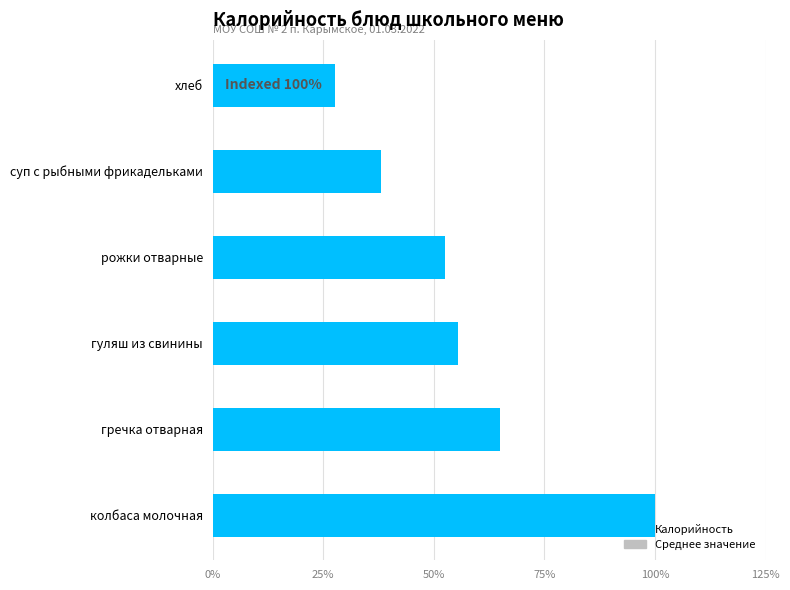

Which label corresponds to the smallest value in the chart?

хлеб